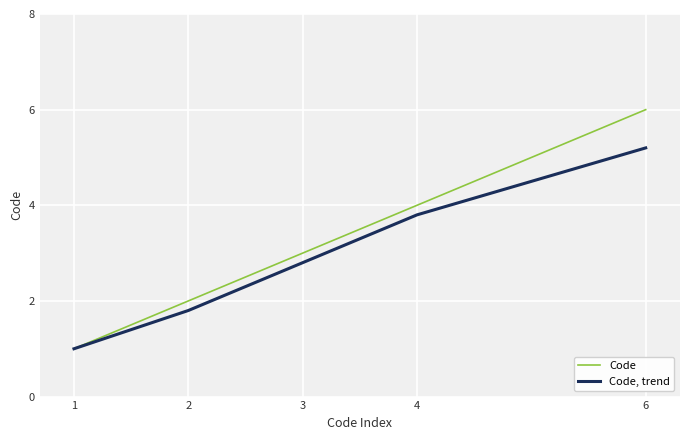

Which category has the highest value in the Code series?

6